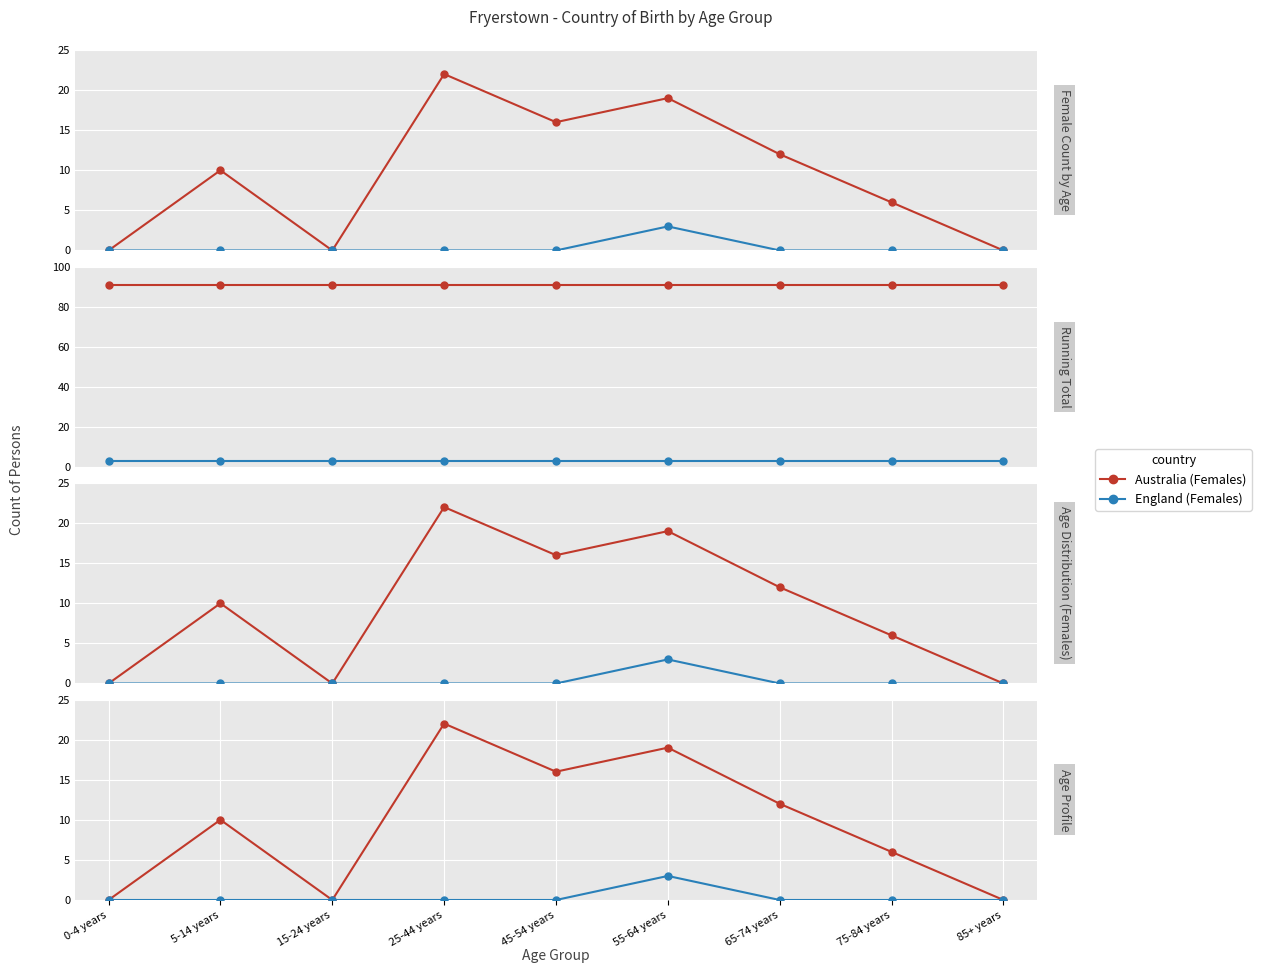

What is the highest value of the England (Females) series?

3